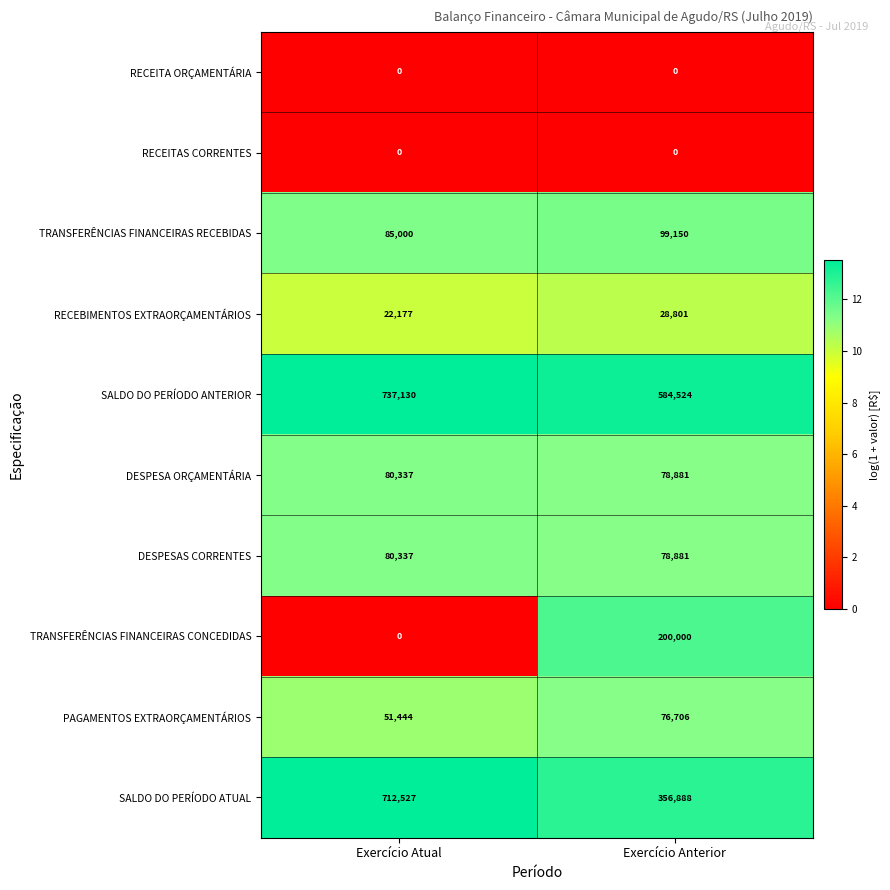

What is the greatest value displayed?

737130